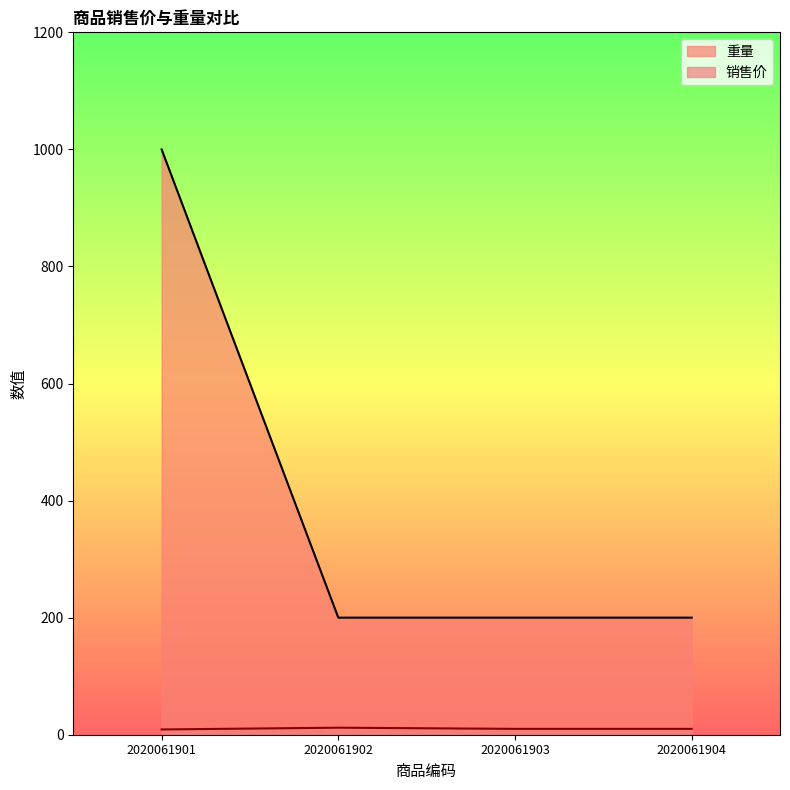

What is the difference between the 销售价 values at 2020061904 and 2020061901?

1